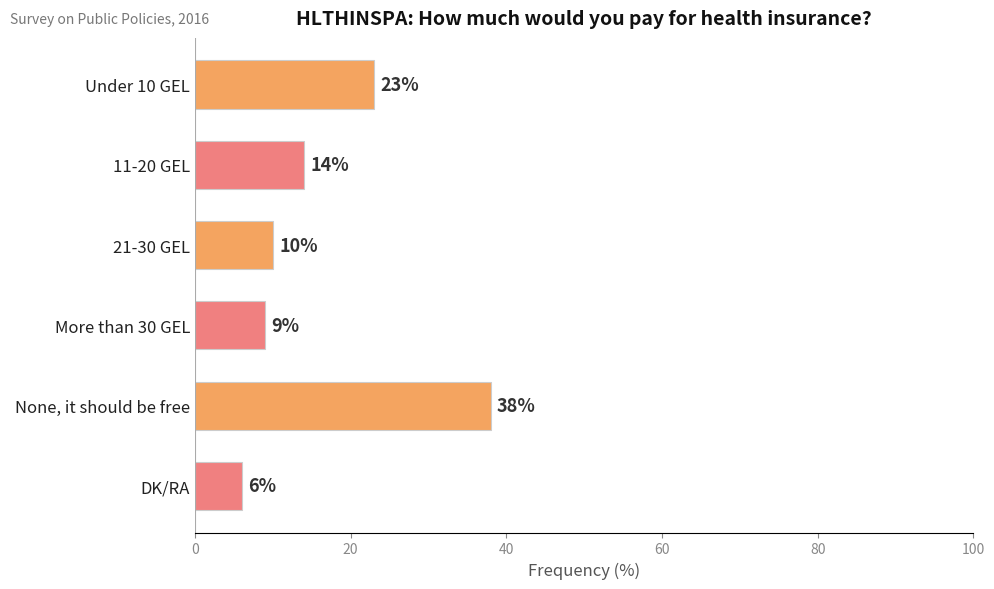

Approximately how many times larger is the value at DK/RA compared to Under 10 GEL?

0.3